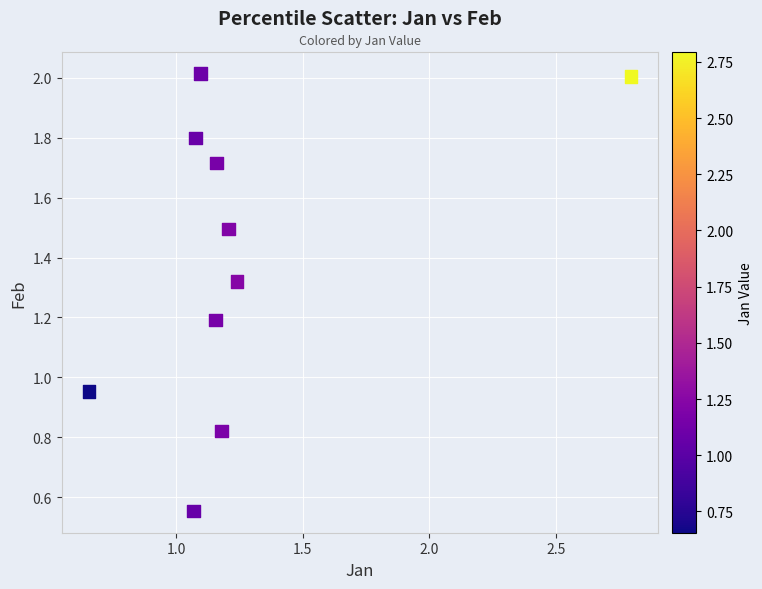

What is the range of X values (max minus min)?

2.1